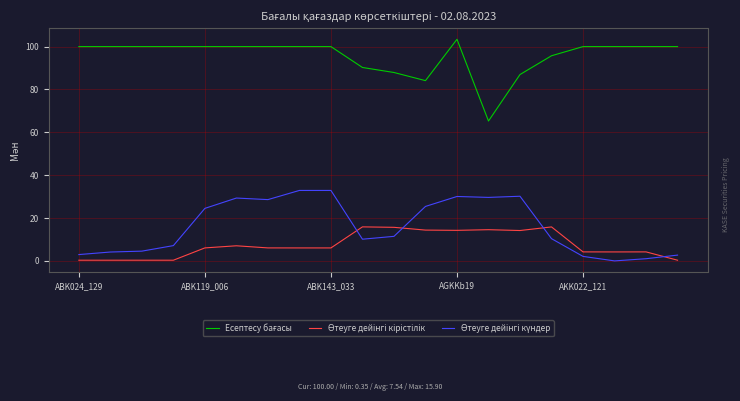

Which label corresponds to the largest value in the chart?

AGKKb19